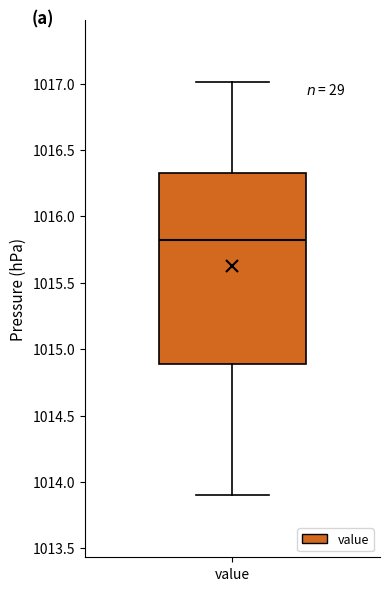

Where does the median line of the box for value sit on the y-axis? The values are not printed on the chart, so give them approximately, as read against the axis.

1015.80